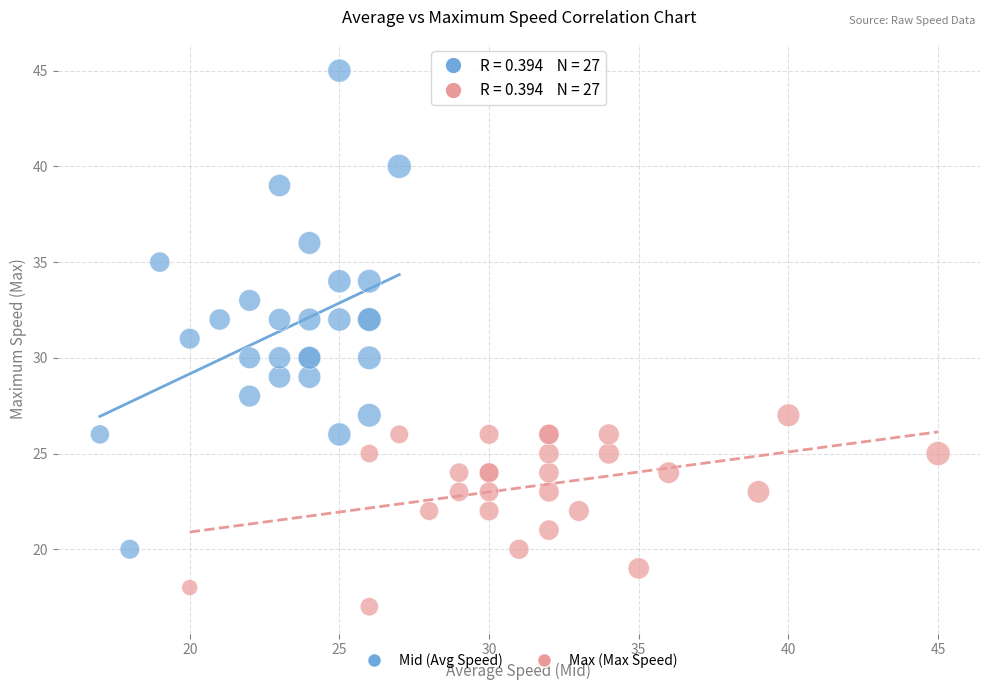

Which series has the widest spread of Y values?

Mid (Avg Speed)